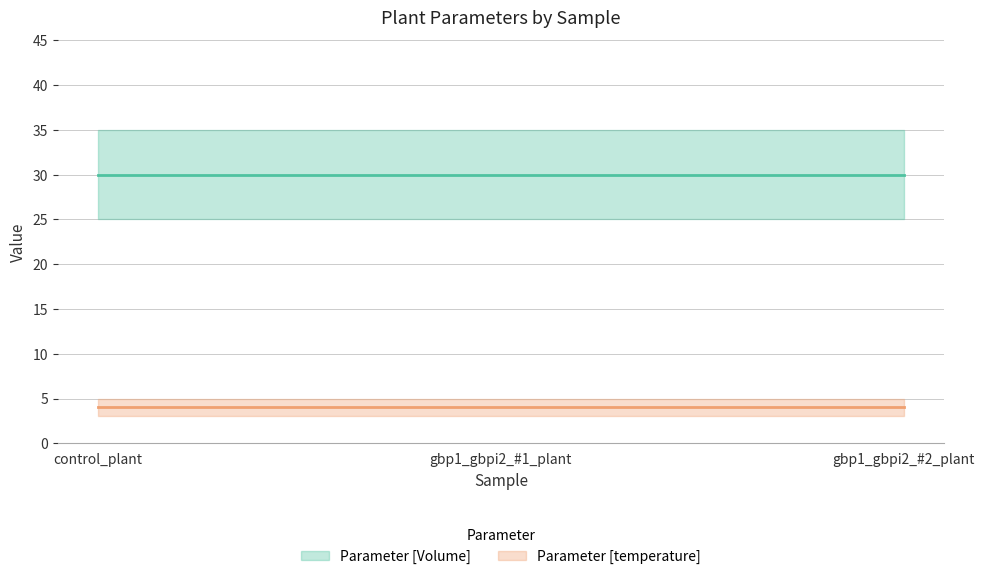

At which category does the chart reach its peak across all series?

control_plant